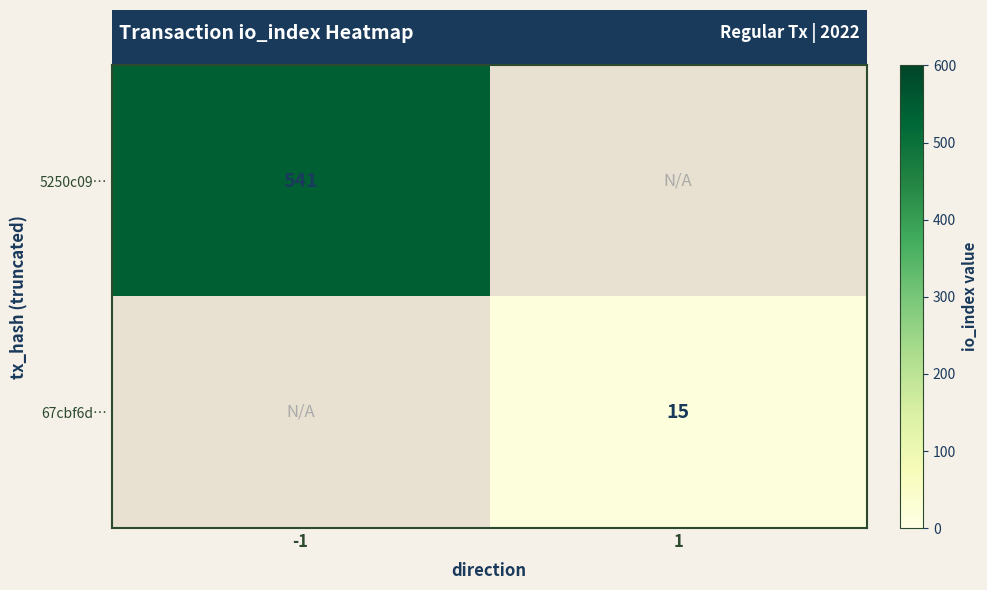

Count the number of categories in the chart.

2